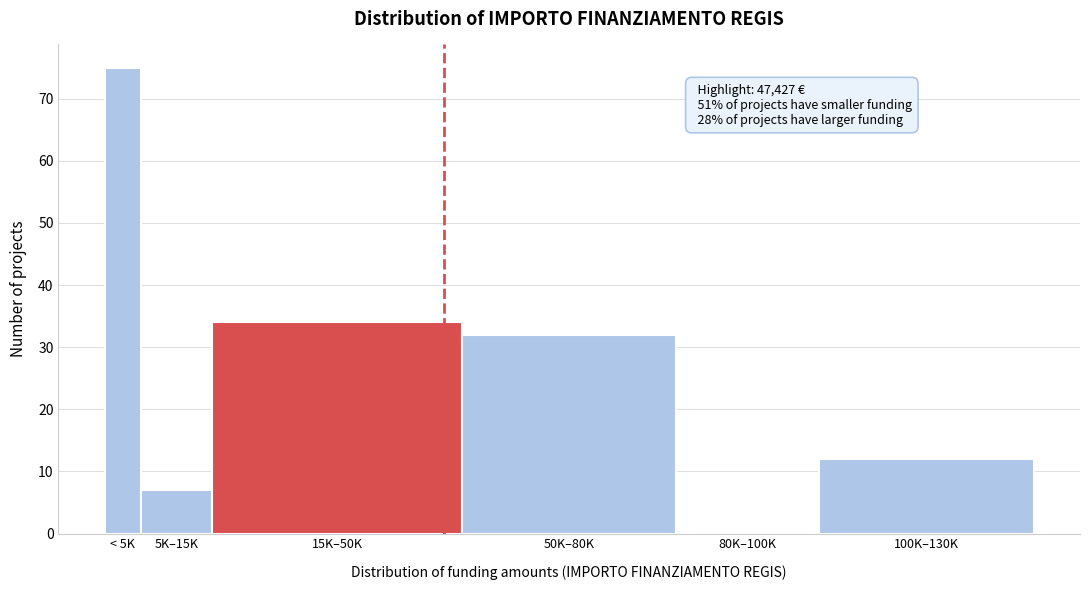

Reading left to right, extract all data points from this chart.

< 5K=75	5K–15K=7	15K–50K=34	50K–80K=32	80K–100K=0	100K–130K=12